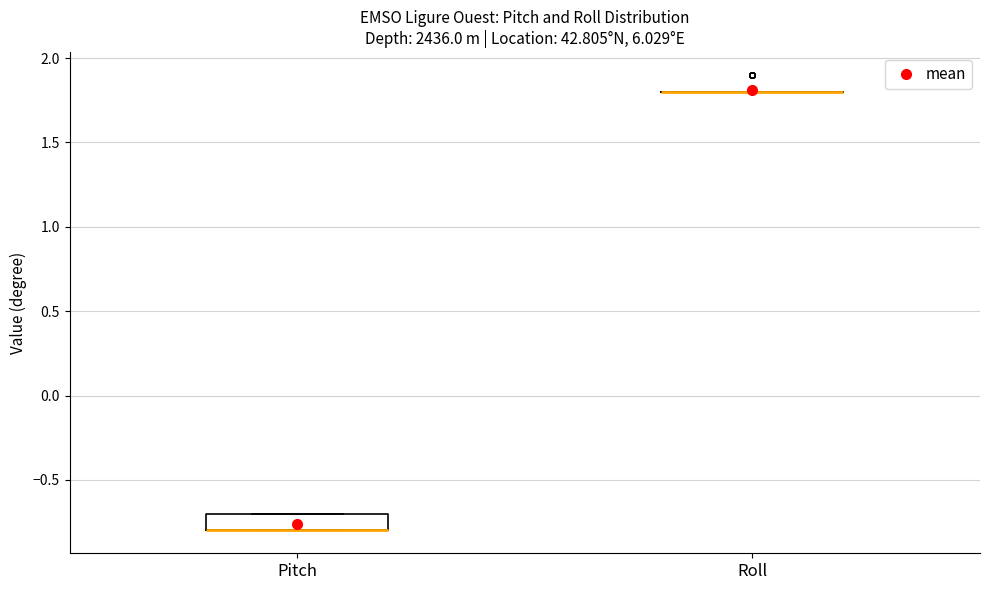

Where is the lower edge of the box for Pitch on the y-axis? The values are not printed on the chart, so give them approximately, as read against the axis.

-0.8